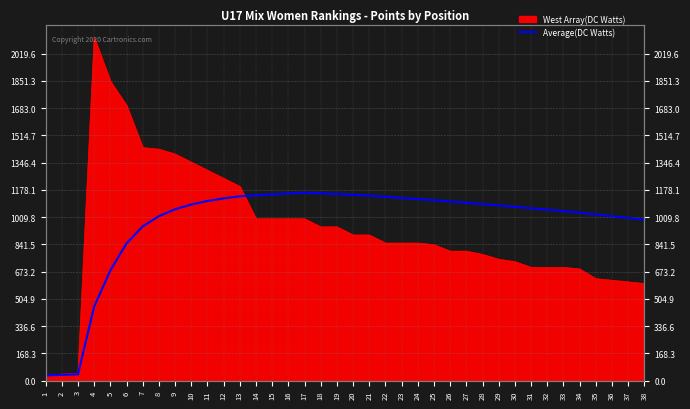

How many points are higher than both their immediate neighbors (excluding endpoints)?

1